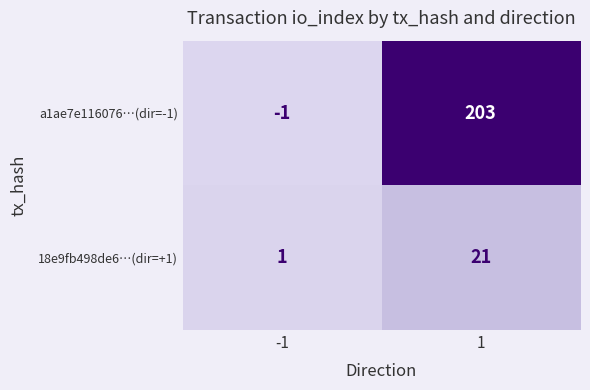

How many values in the 18e9fb498de6…(dir=+1) series are below 21?

1